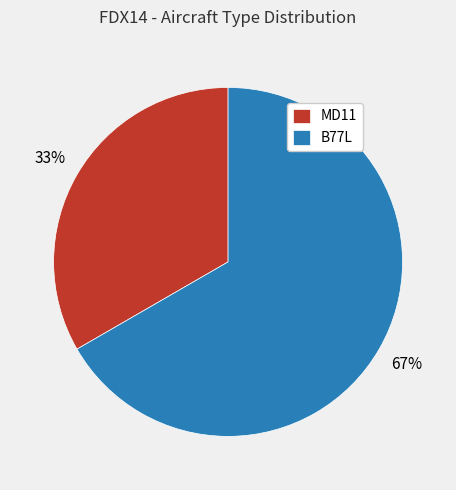

To the nearest percent, what is the average slice percentage?

50%